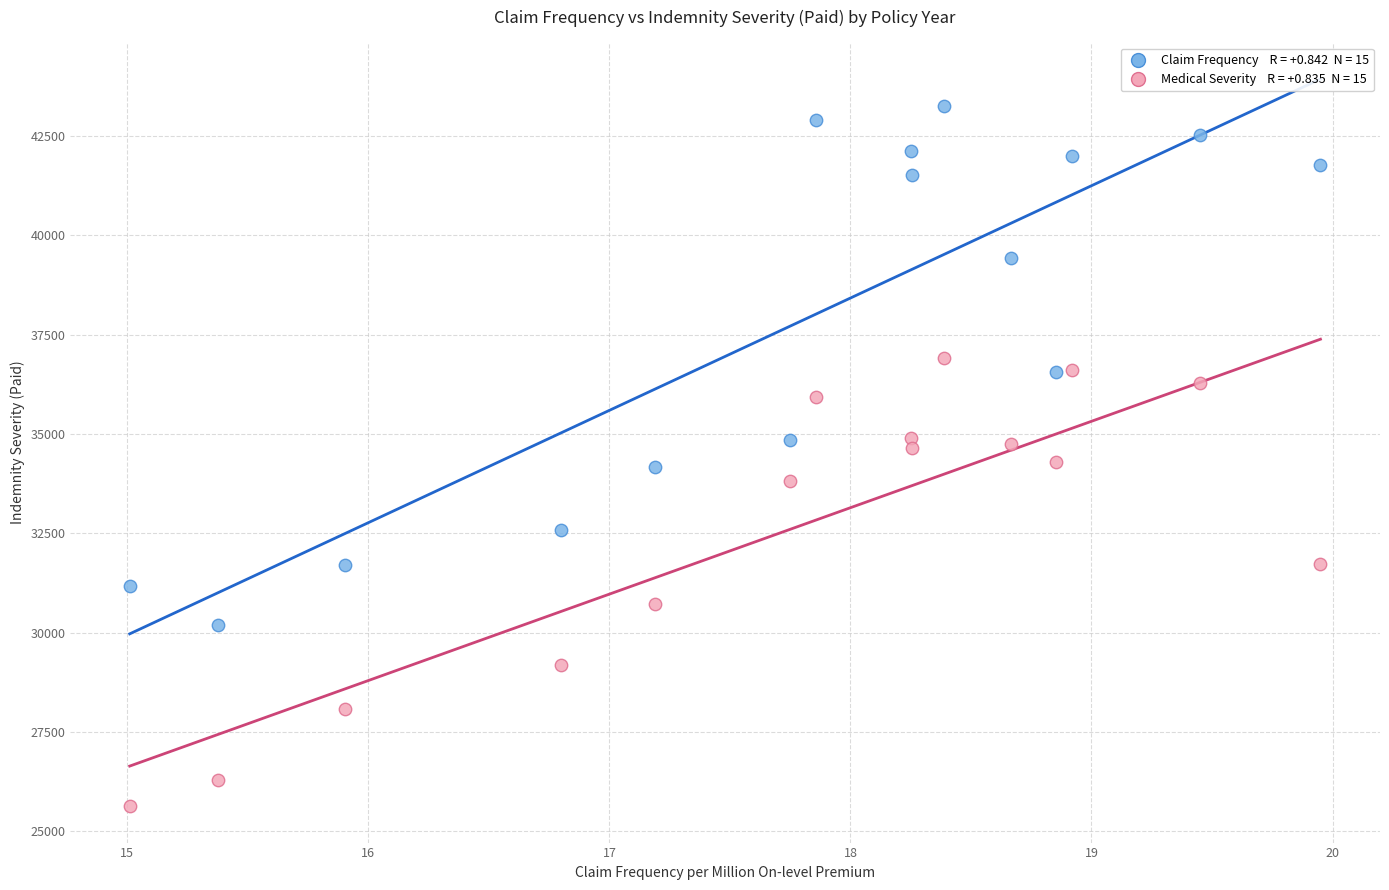

Across all data points, what is the range of Y values (max minus min)?

17637